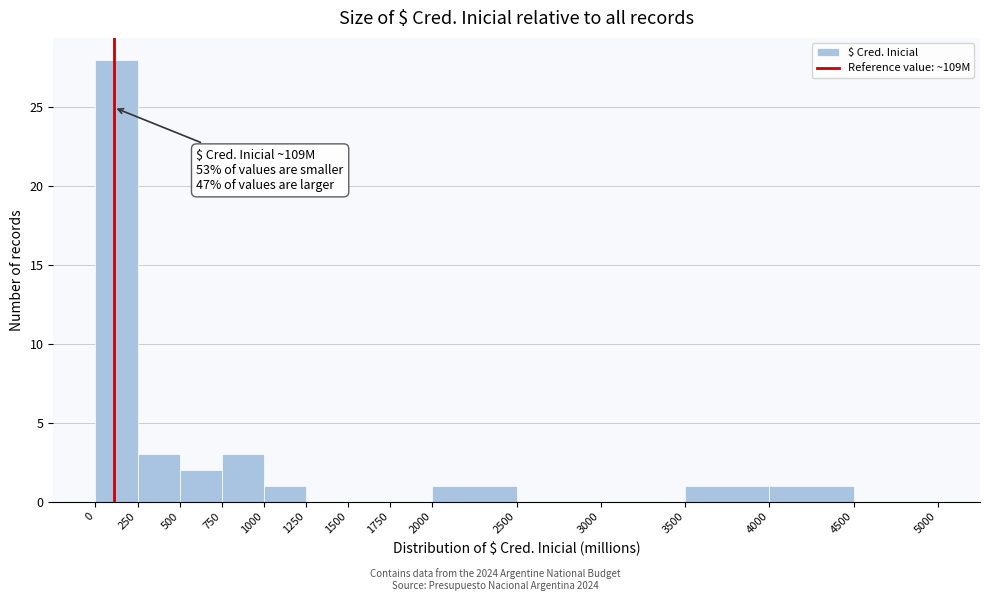

Over which range of the x-axis is the bar tallest?

0 to 250